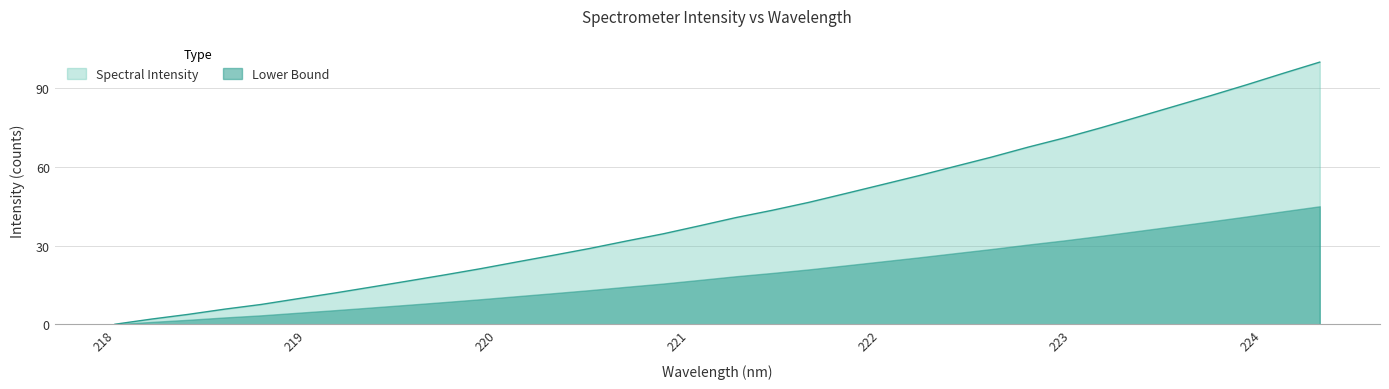

What is the value of the 22nd point from the left?

53.2